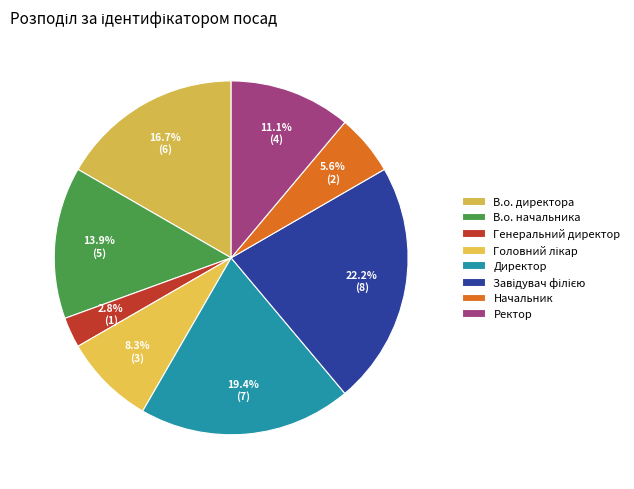

How many slices are in this pie chart?

8